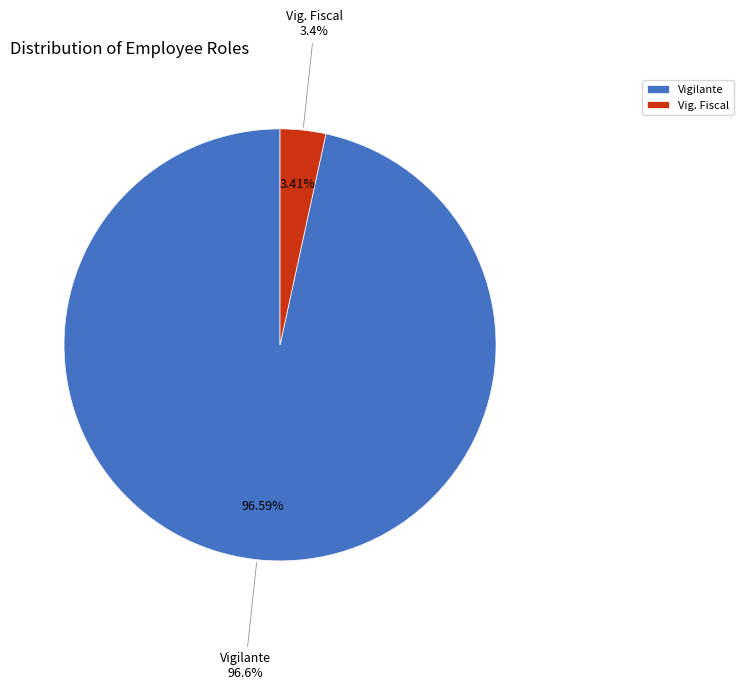

What percentage do Vigilante and Vig. Fiscal together represent?

100.0%